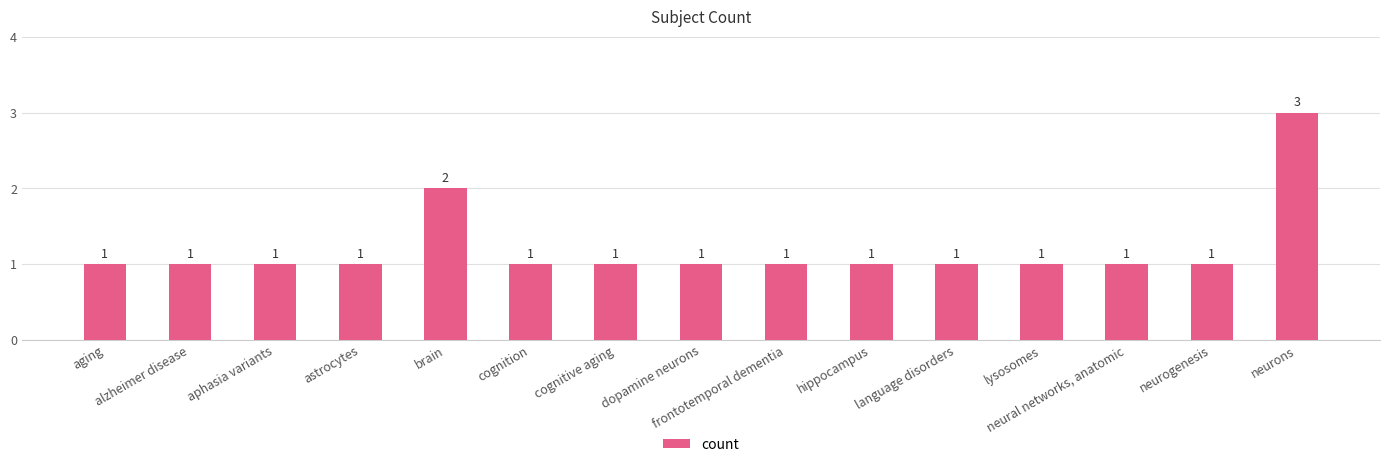

Count the values in the range 1 to 2.

14